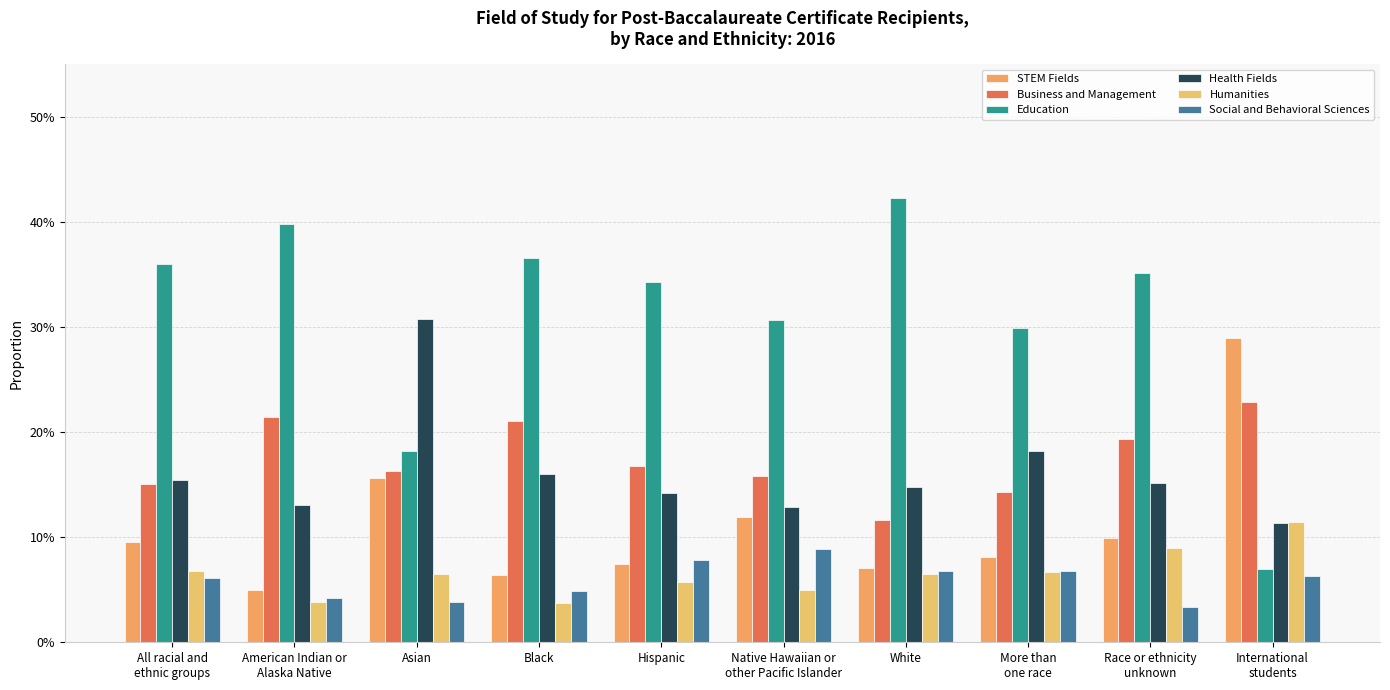

Are the bars horizontal?

No